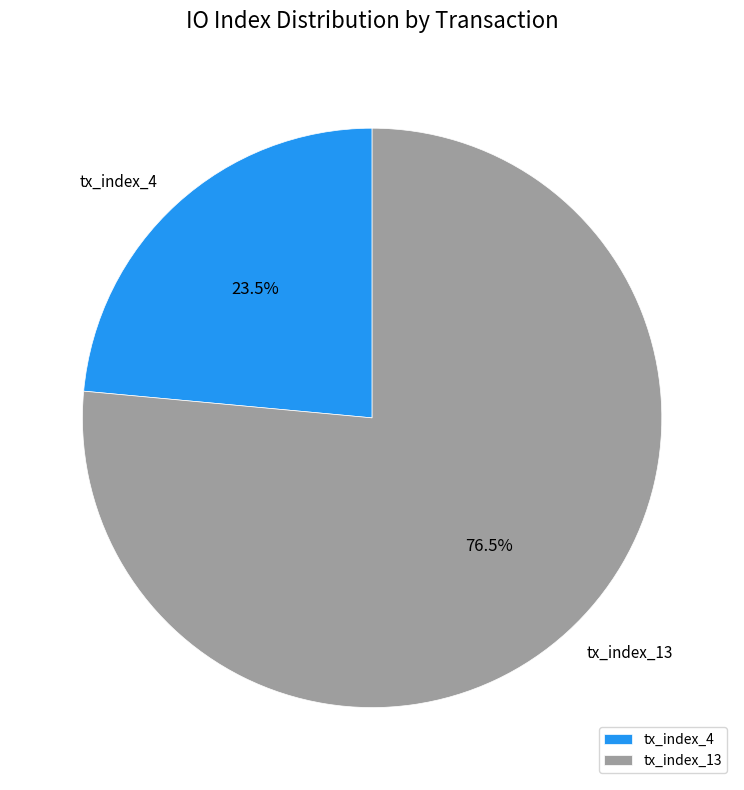

Is it true that tx_index_4 is 38% of the pie?

False